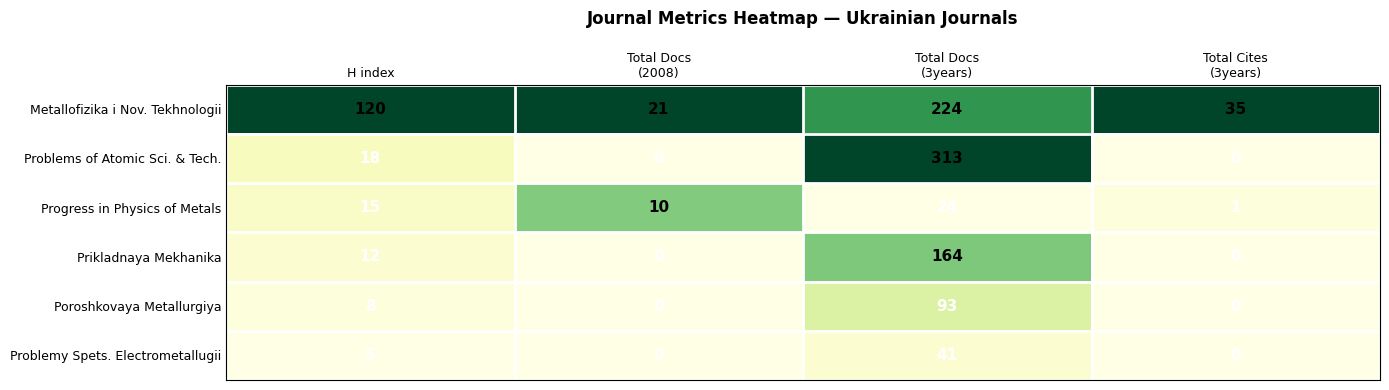

The value of Prikladnaya Mekhanika at H index is 12. True or false?

True